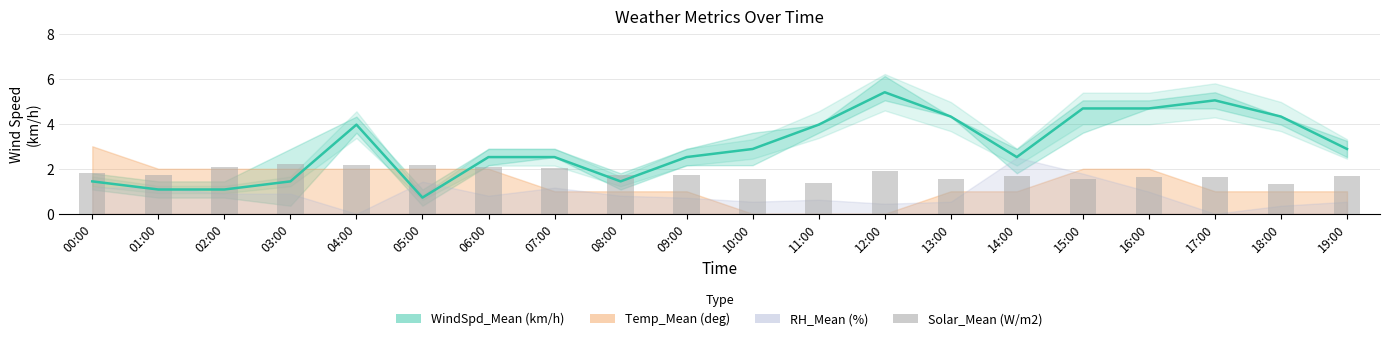

Reading right to left, what are all the values shown in this chart?

WindSpd_Mean (km/h): 2.9	4.3	5.0	4.7	4.7	2.5	4.3	5.4	4.0	2.9	2.5	1.4	2.5	2.5	0.7	4.0	1.4	1.1	1.1	1.4
Solar_Mean (W/m2): 1.7	1.3	1.6	1.6	1.6	1.7	1.6	1.9	1.4	1.6	1.7	1.7	2.0	2.1	2.2	2.2	2.2	2.1	1.7	1.8